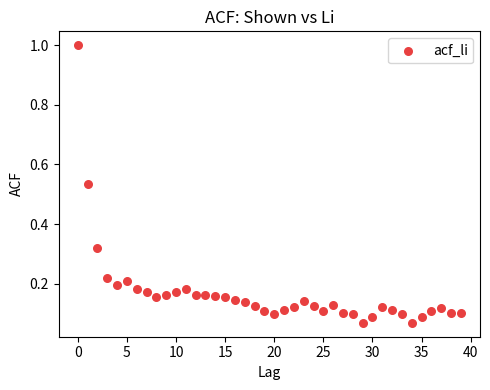

What is the range of Y values (max minus min)?

0.9